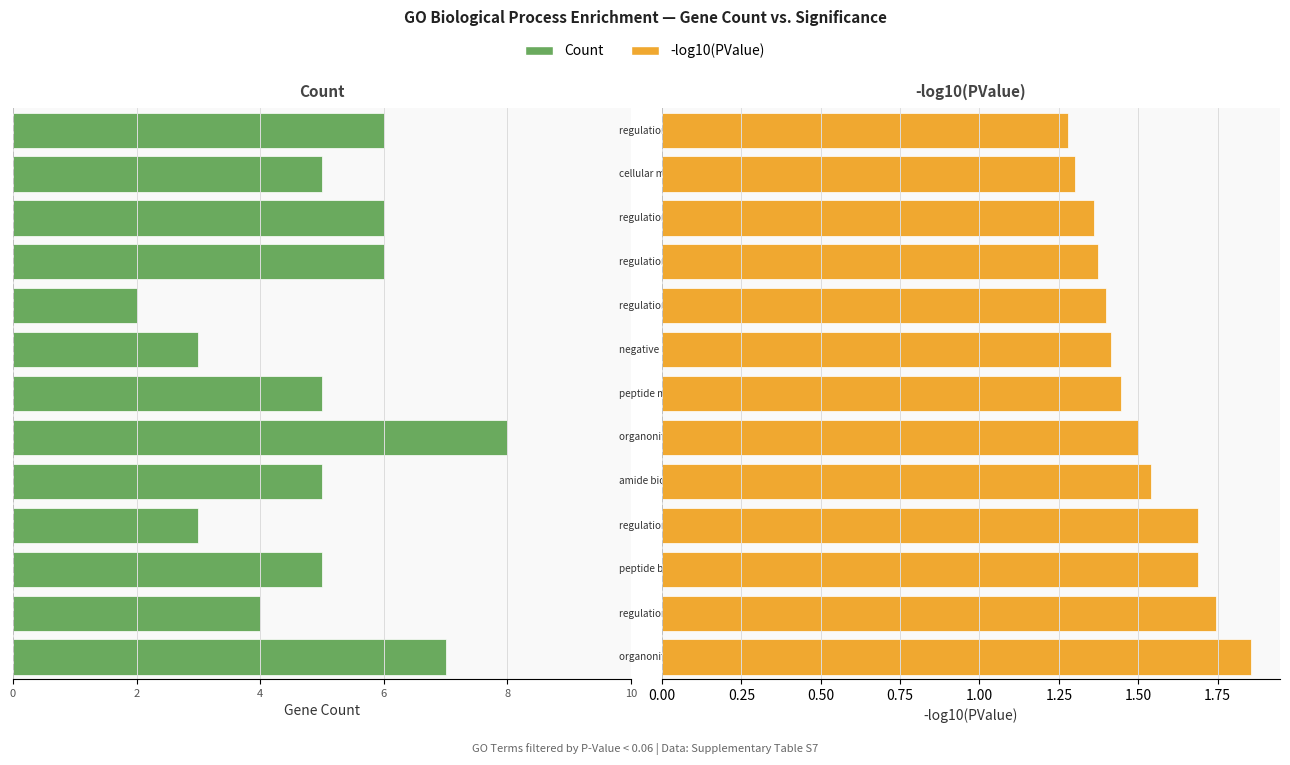

What is the difference between the second highest and minimum values in the -log10(PValue) series?

0.5